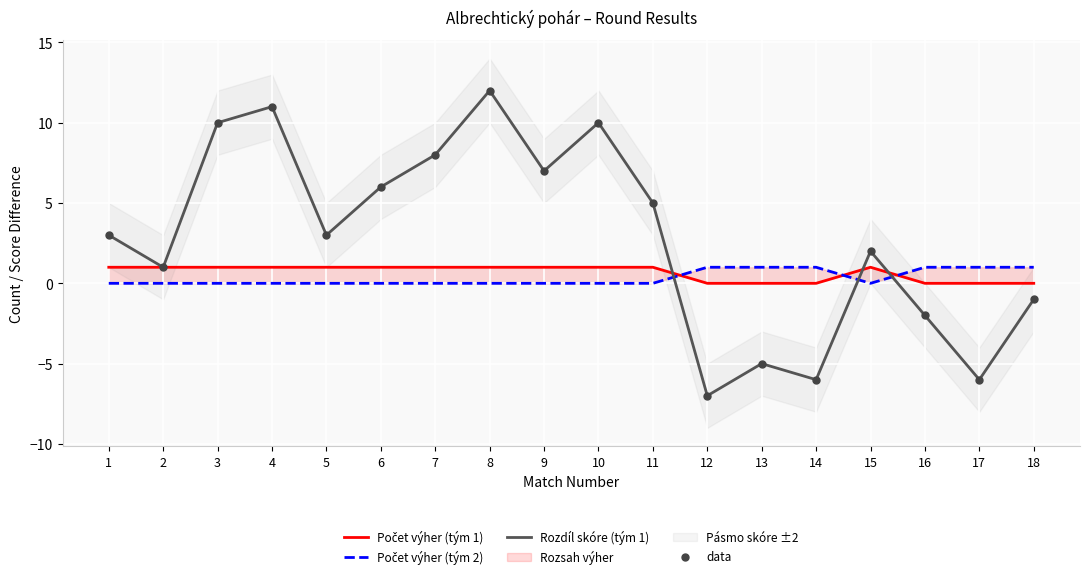

Which series contains the highest Y value?

Rozdíl skóre (tým 1)